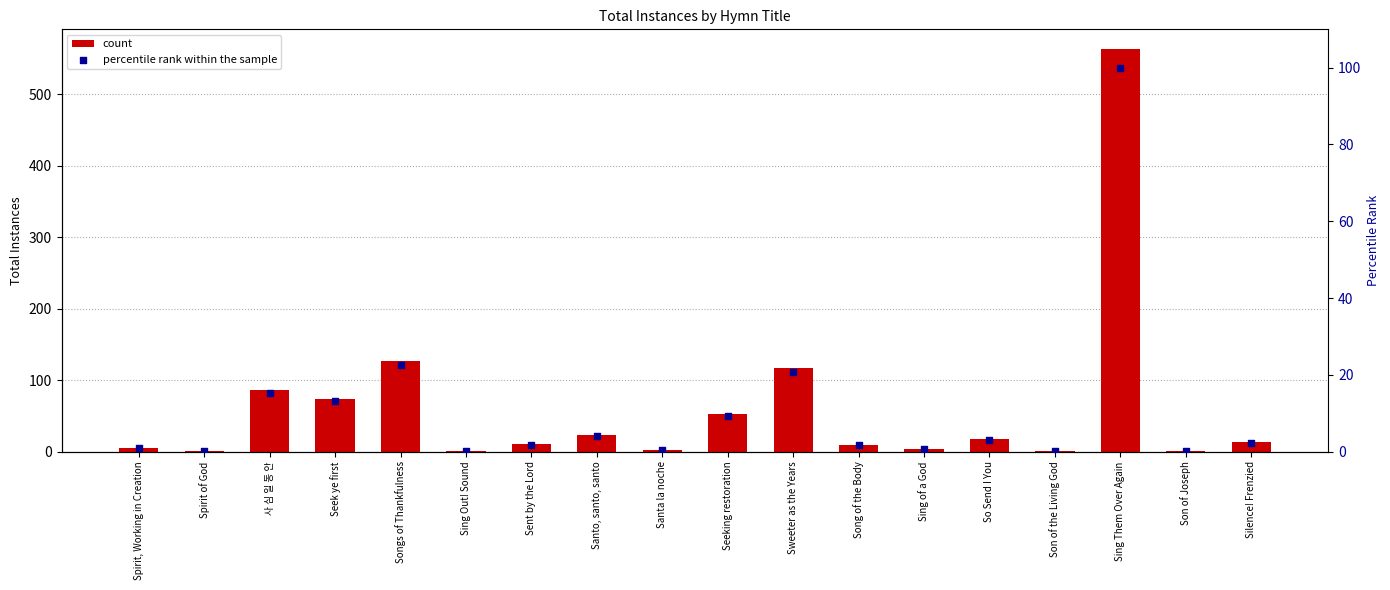

Which series has the largest Y range (max minus min)?

count